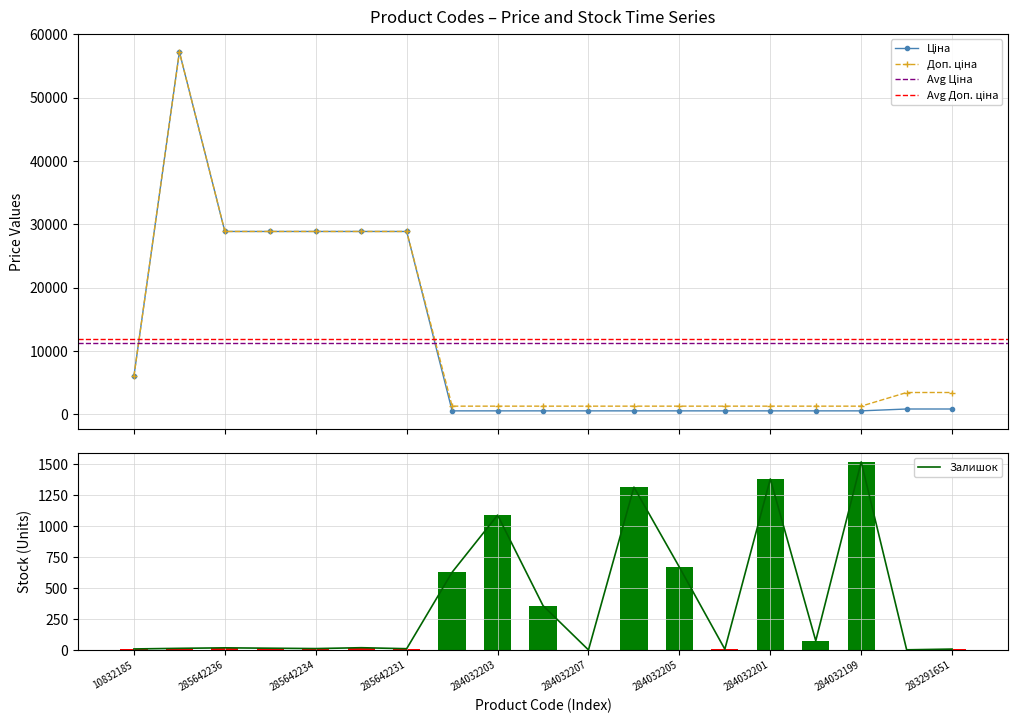

The value of Залишок at 284032199 is 747. True or false?

False